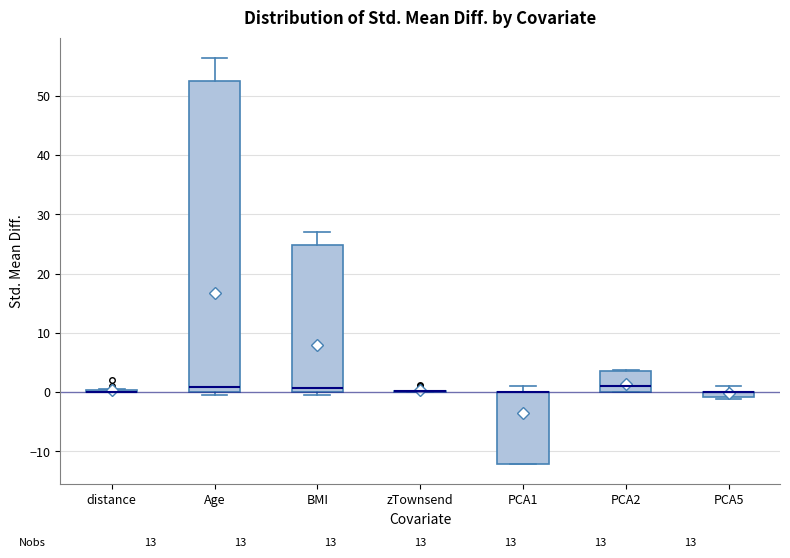

Which box is the tallest, from its lower edge to its upper edge?

Age